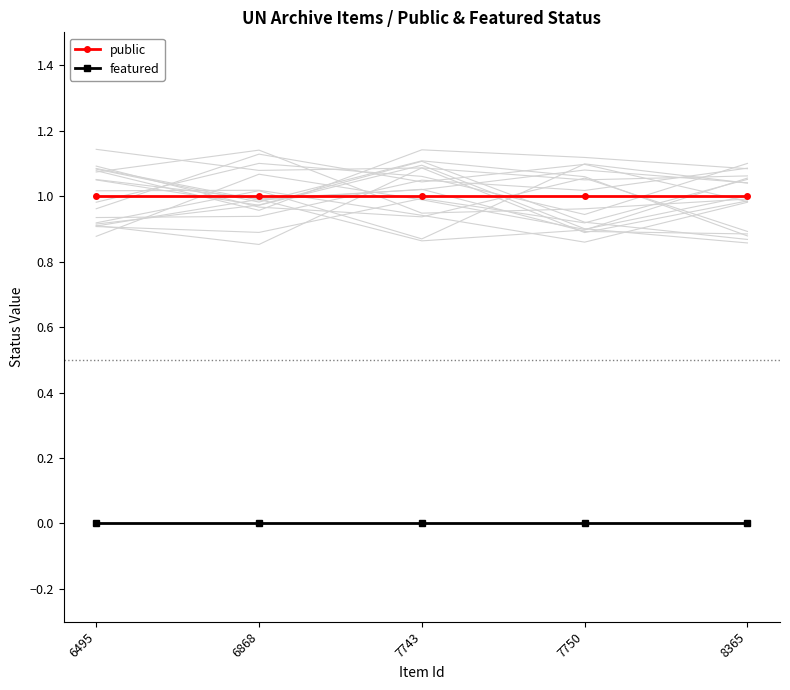

Reading left to right, list all the values displayed in this chart.

public: 1	1	1	1	1
featured: 0	0	0	0	0